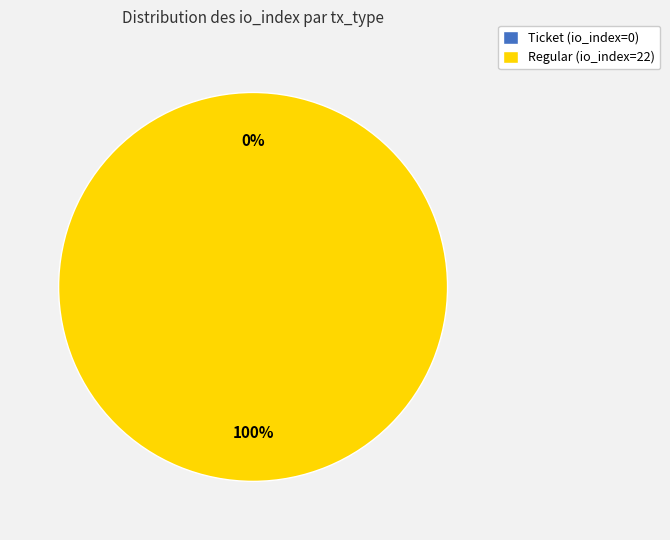

How many slices are in this pie chart?

2